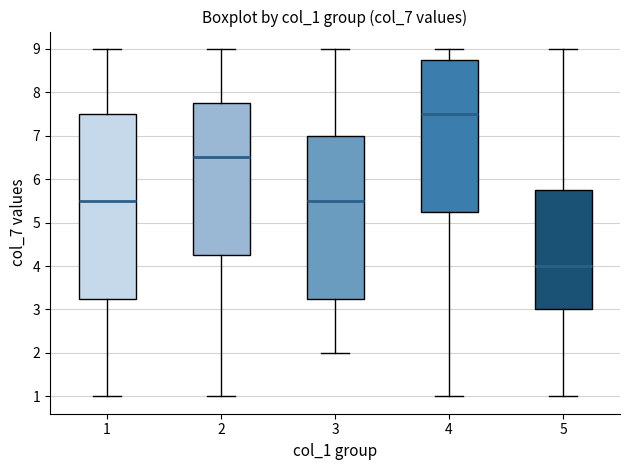

Reading left to right, transcribe this box plot: for each box, give where its median line is, the range the box spans, and where its two whiskers end, as read against the y-axis. The values are not printed on the chart, so give them approximately, as read against the axis.

1: median 5.5, box 3.3 to 7.5, whiskers 1.0 to 9.0
2: median 6.5, box 4.3 to 7.8, whiskers 1.0 to 9.0
3: median 5.5, box 3.3 to 7.0, whiskers 2.0 to 9.0
4: median 7.5, box 5.3 to 8.8, whiskers 1.0 to 9.0
5: median 4.0, box 3.0 to 5.8, whiskers 1.0 to 9.0